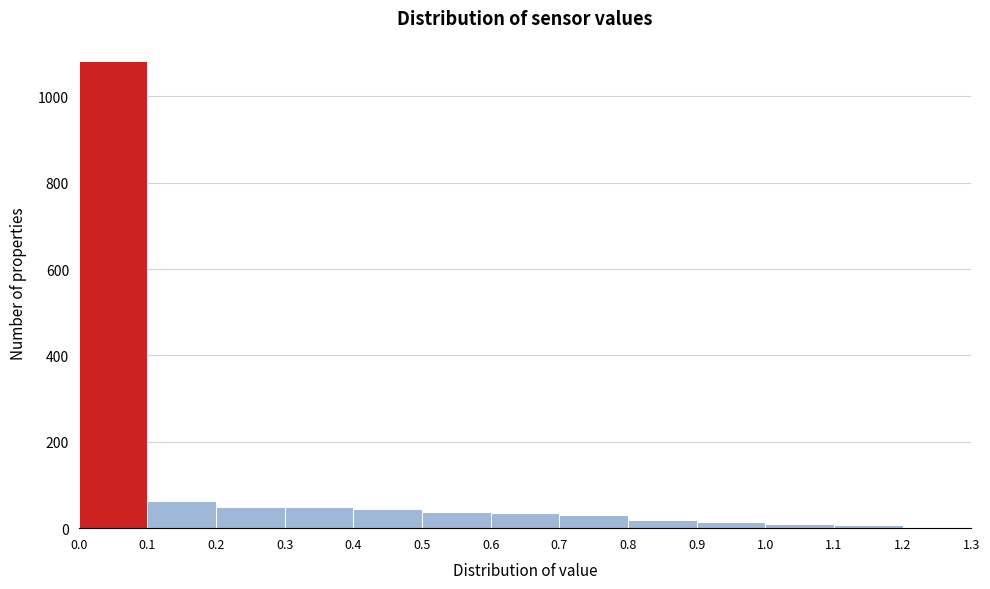

How tall is the bar that spans 0.5 to 0.6 on the x-axis? The values are not printed on the chart, so give them approximately, as read against the axis.

40